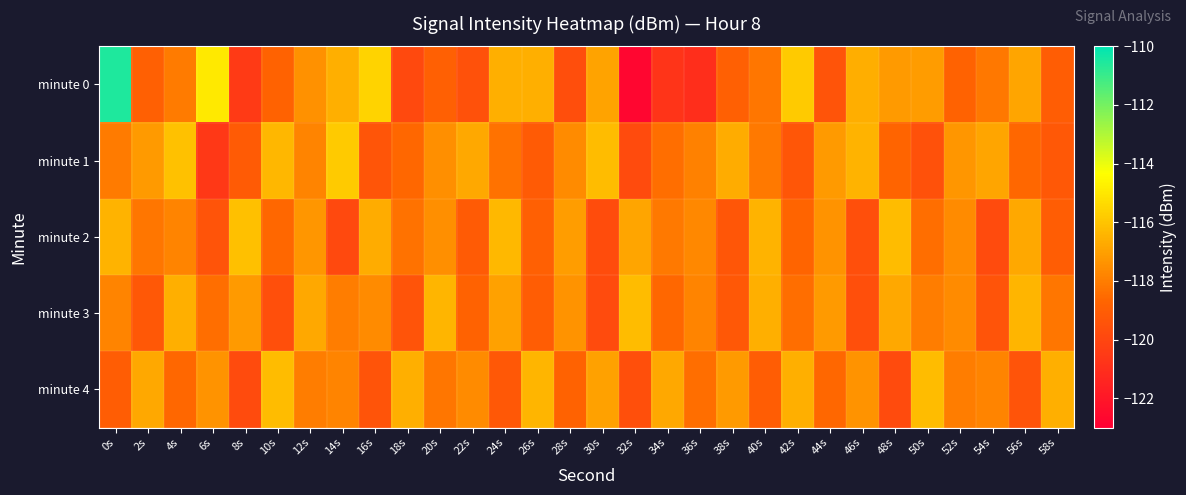

What is the difference between the highest and lowest values at 4s?

2.5